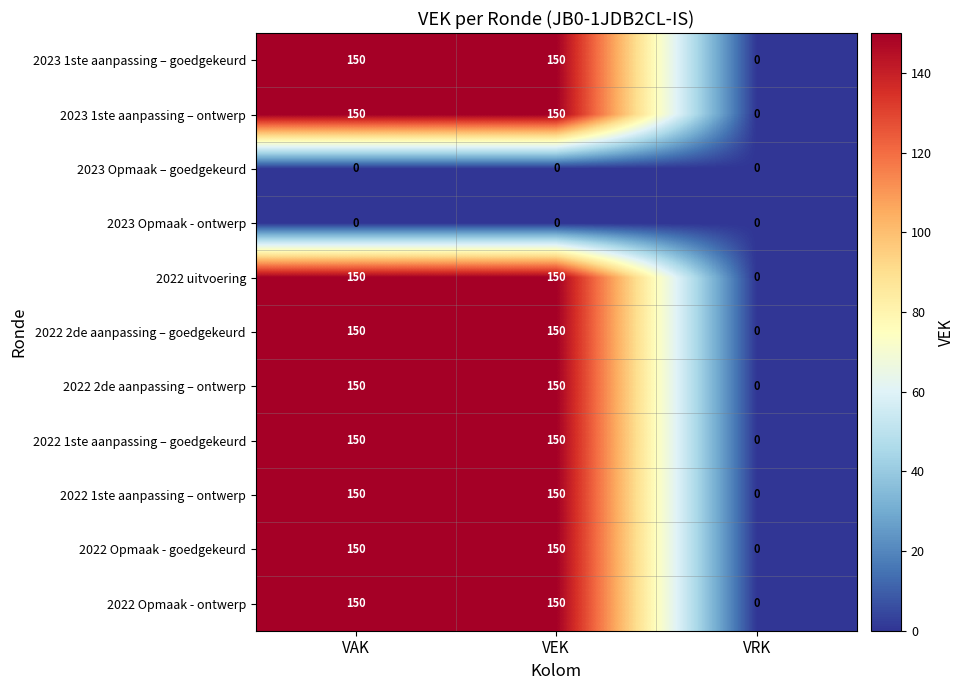

What is the greatest value displayed?

150